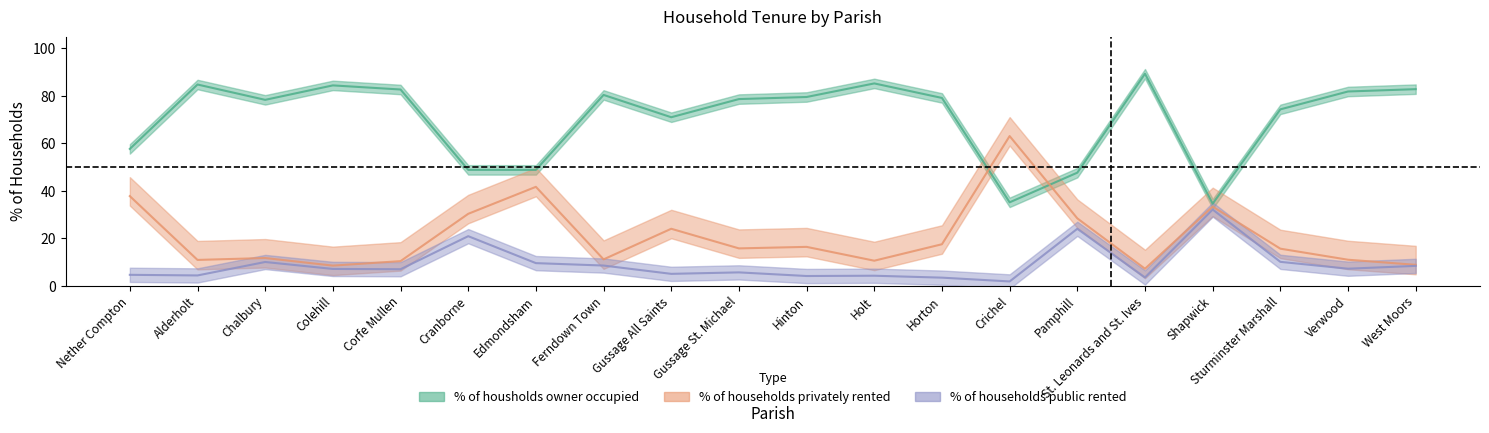

Reading right to left, transcribe all the data shown in this chart.

% of housholds owner occupied: West Moors=82.8	Verwood=81.8	Sturminster Marshall=74.3	Shapwick=34.6	St. Leonards and St. Ives=89.3	Pamphill=47.6	Crichel=35.1	Horton=79.1	Holt=85.2	Hinton=79.5	Gussage St. Michael=78.7	Gussage All Saints=71.0	Ferndown Town=80.4	Edmondsham=48.8	Cranborne=48.8	Corfe Mullen=82.7	Colehill=84.4	Chalbury=78.3	Alderholt=84.8	Nether Compton=57.6
% of households privately rented: West Moors=8.8	Verwood=10.9	Sturminster Marshall=15.6	Shapwick=33.3	St. Leonards and St. Ives=7.2	Pamphill=28.4	Crichel=63.1	Horton=17.5	Holt=10.5	Hinton=16.4	Gussage St. Michael=15.7	Gussage All Saints=24.0	Ferndown Town=11.1	Edmondsham=41.7	Cranborne=30.3	Corfe Mullen=10.4	Colehill=8.5	Chalbury=11.7	Alderholt=10.9	Nether Compton=37.8
% of households public rented: West Moors=8.4	Verwood=7.2	Sturminster Marshall=10.1	Shapwick=32.1	St. Leonards and St. Ives=3.5	Pamphill=24.0	Crichel=1.8	Horton=3.4	Holt=4.2	Hinton=4.1	Gussage St. Michael=5.6	Gussage All Saints=5.0	Ferndown Town=8.5	Edmondsham=9.5	Cranborne=20.9	Corfe Mullen=7.0	Colehill=7.1	Chalbury=10.0	Alderholt=4.3	Nether Compton=4.6